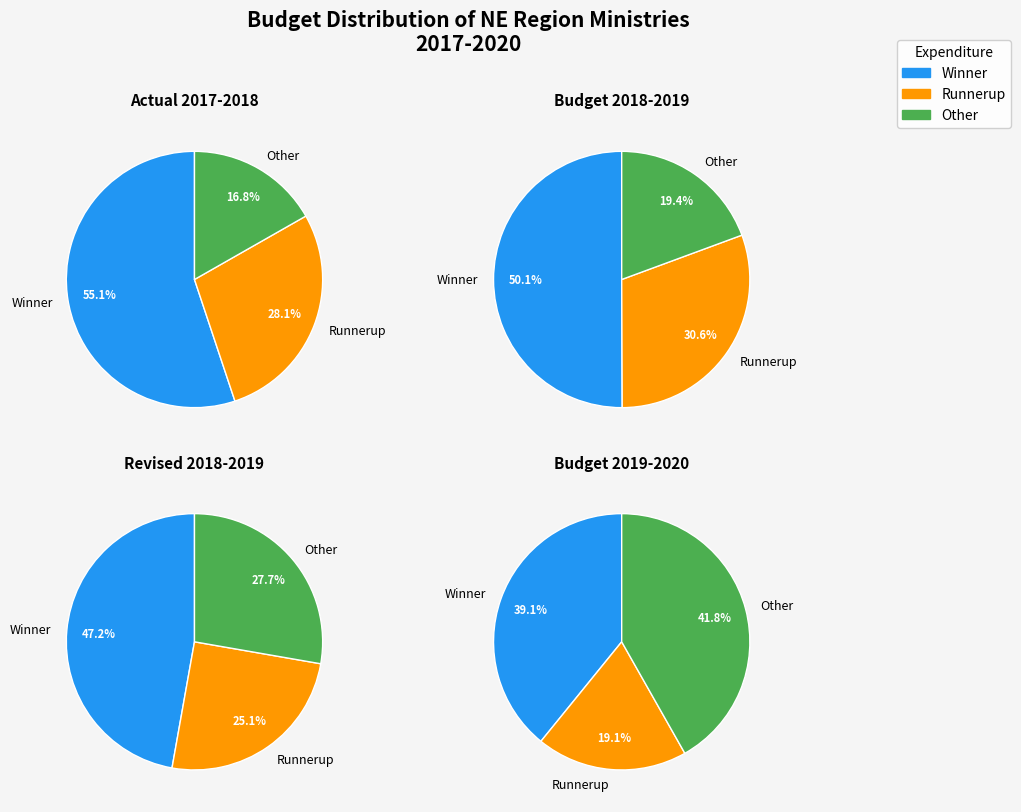

How many segments does this pie chart have?

12